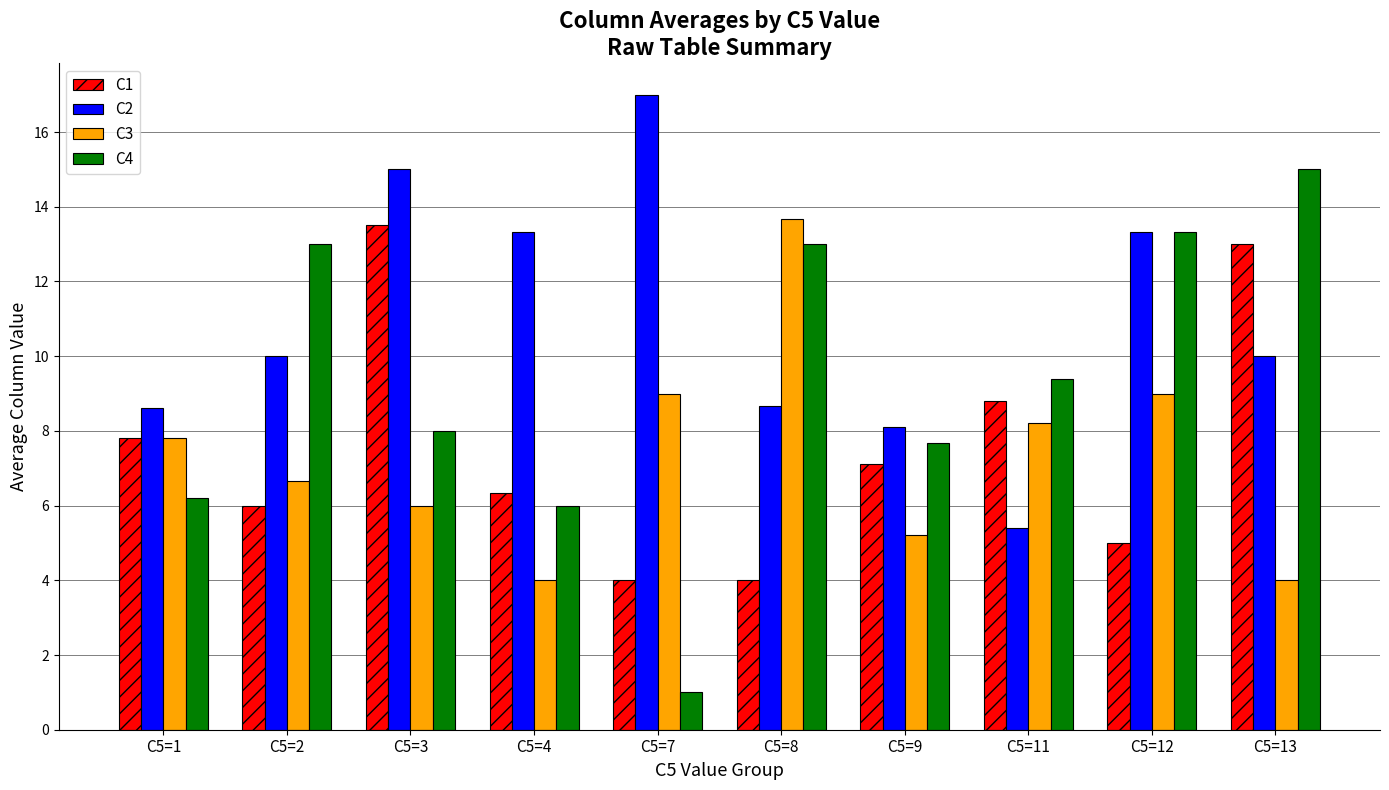

Between C5=11 and C5=12, which series saw the biggest shift?

C2